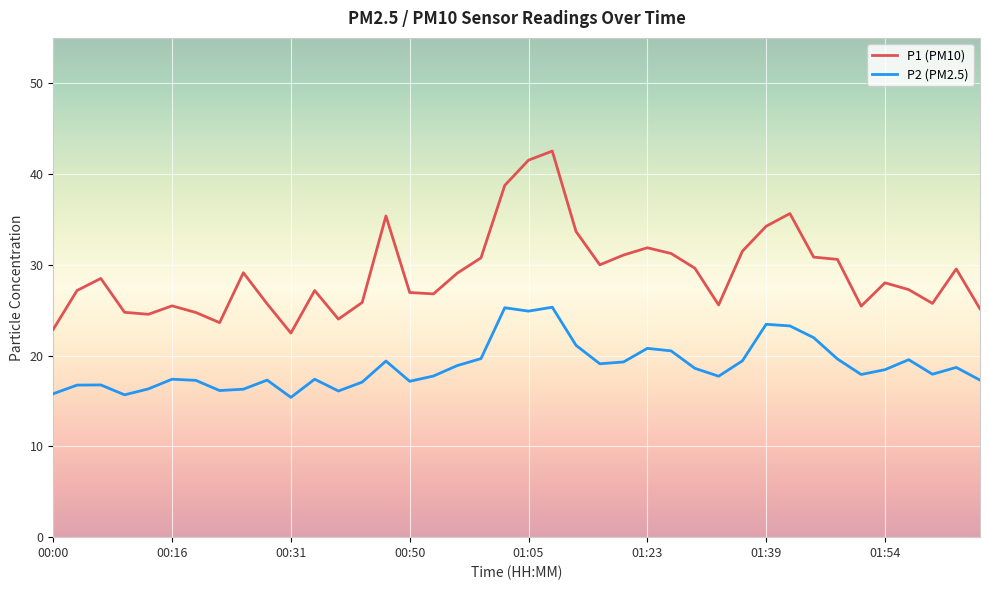

Which series has the widest spread of values?

P1 (PM10)